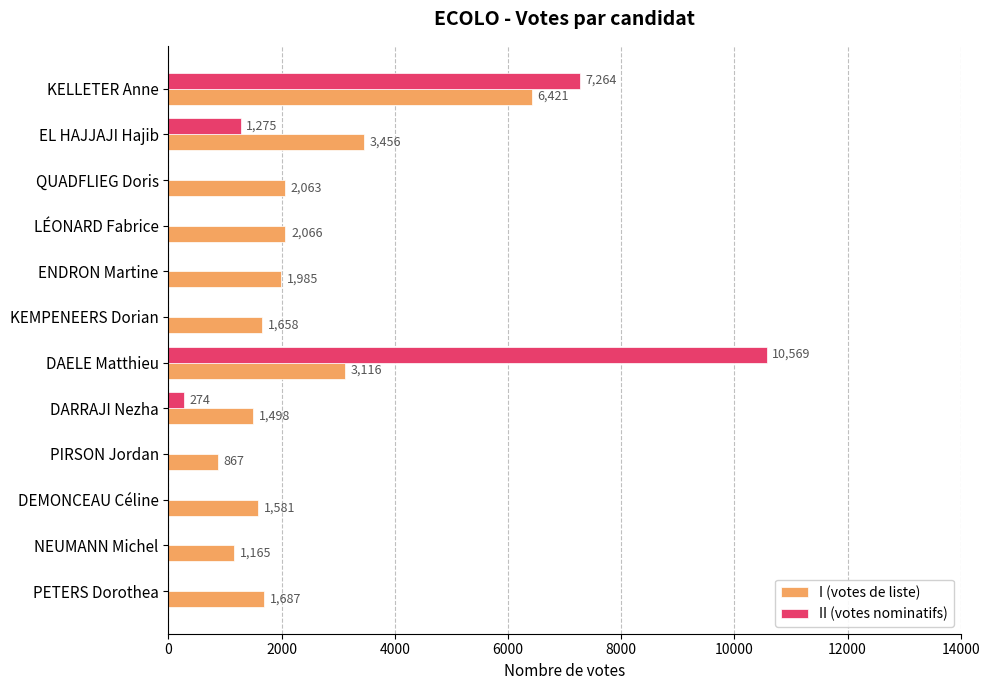

Is it true that II (votes nominatifs) equals 0 at NEUMANN Michel?

True